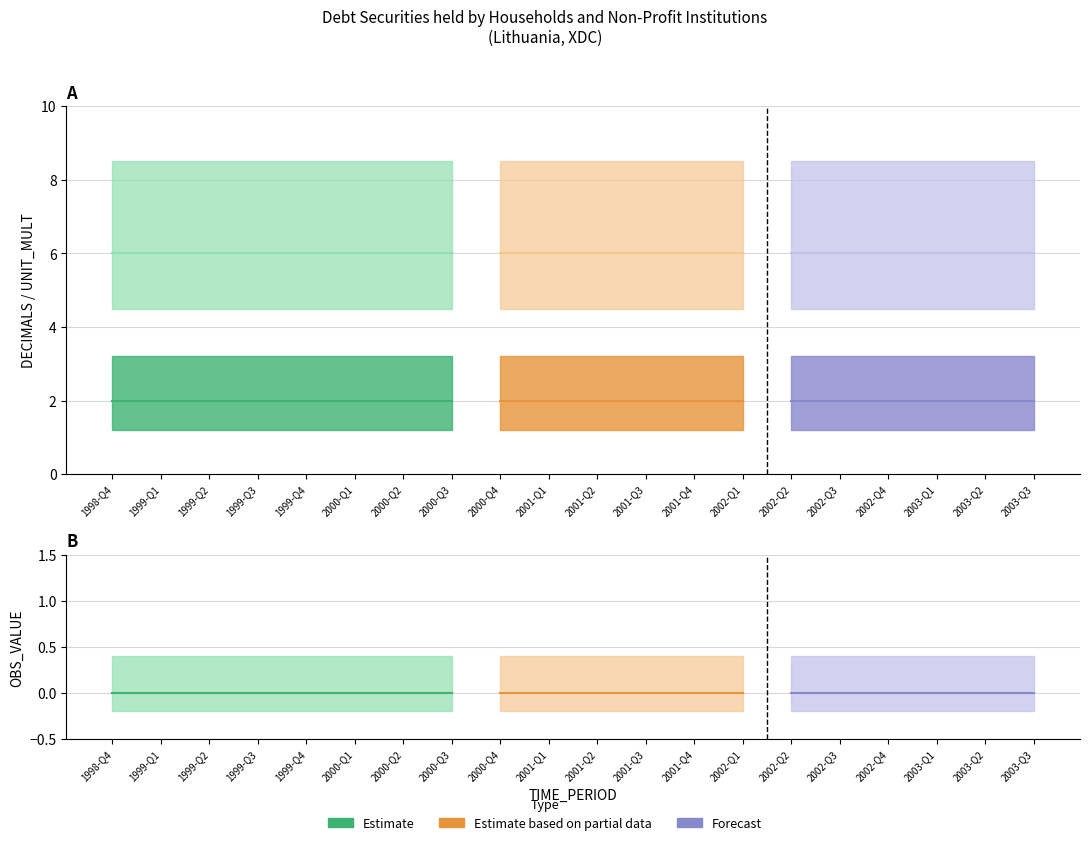

Does the chart have visible grid lines?

Yes